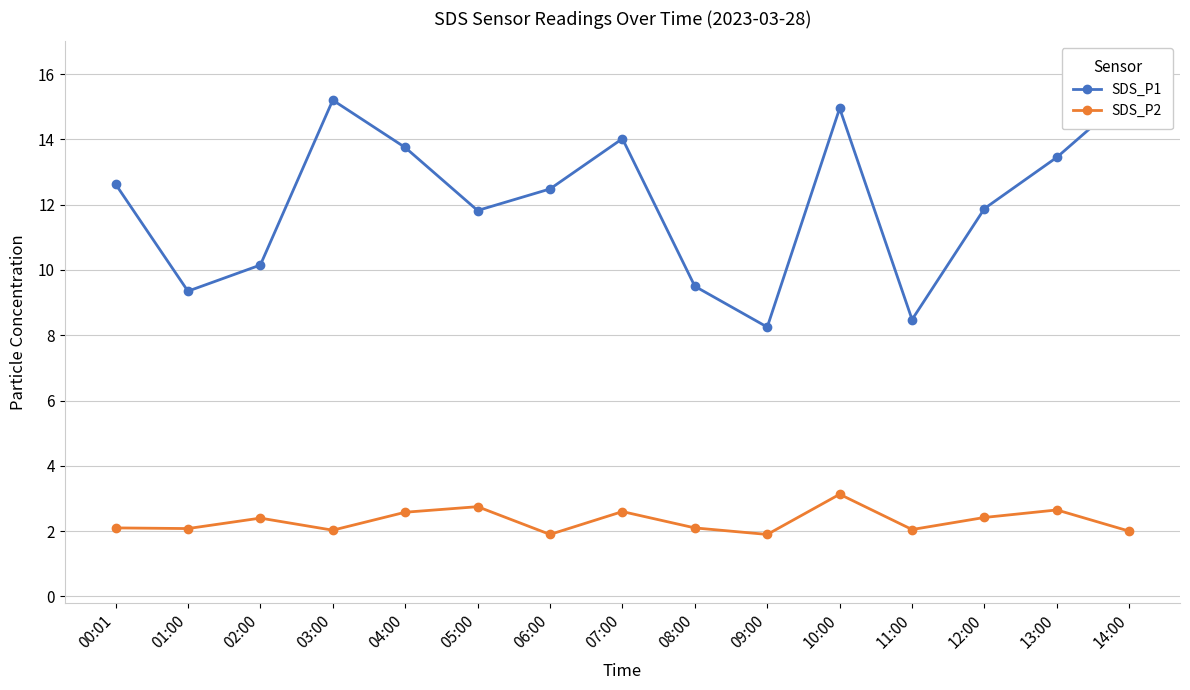

List the labels in order of SDS_P1 value, smallest first.

09:00, 11:00, 01:00, 08:00, 02:00, 05:00, 12:00, 06:00, 00:01, 13:00, 04:00, 07:00, 10:00, 03:00, 14:00